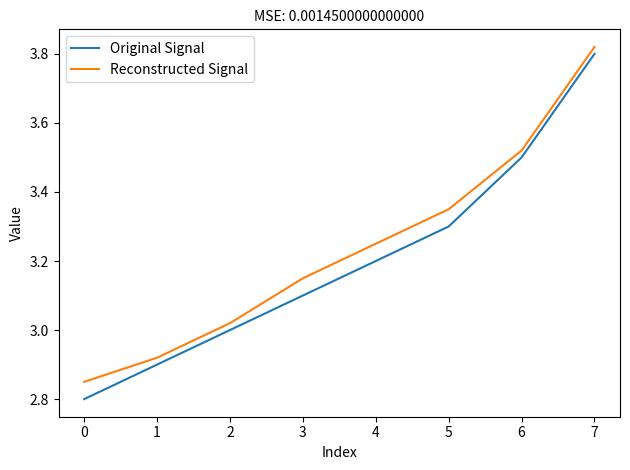

True or false: Original Signal and Reconstructed Signal cross at least once.

False